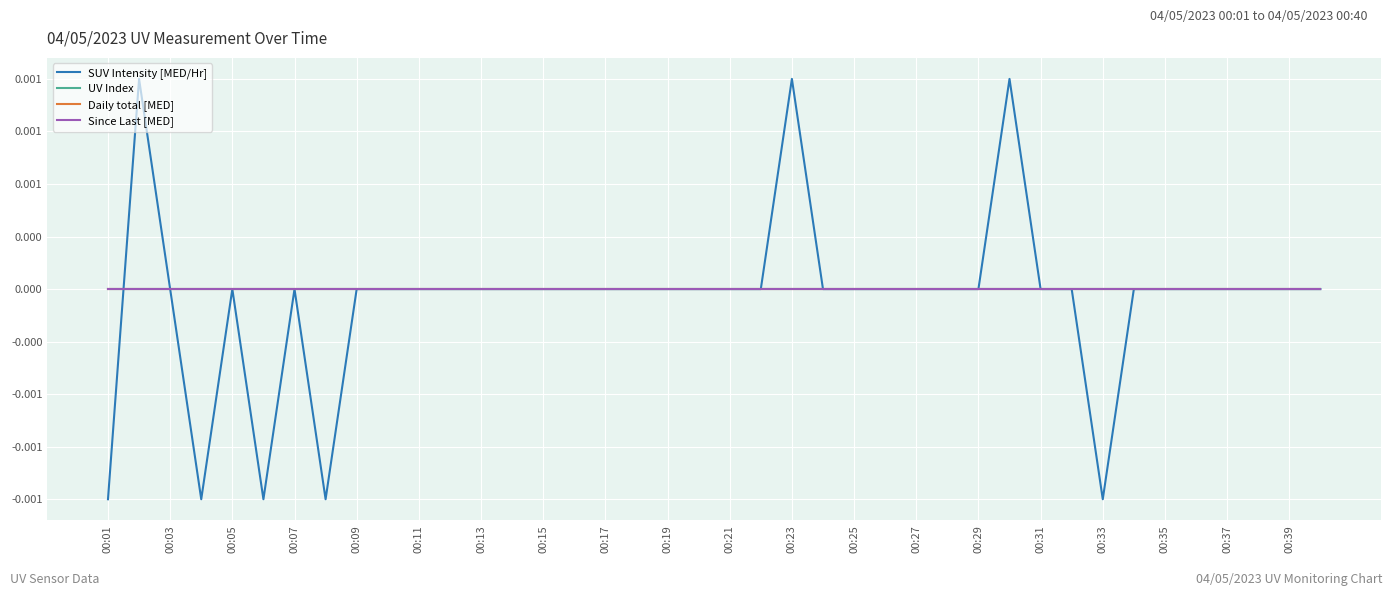

Which category has the lowest value across all series?

00:01